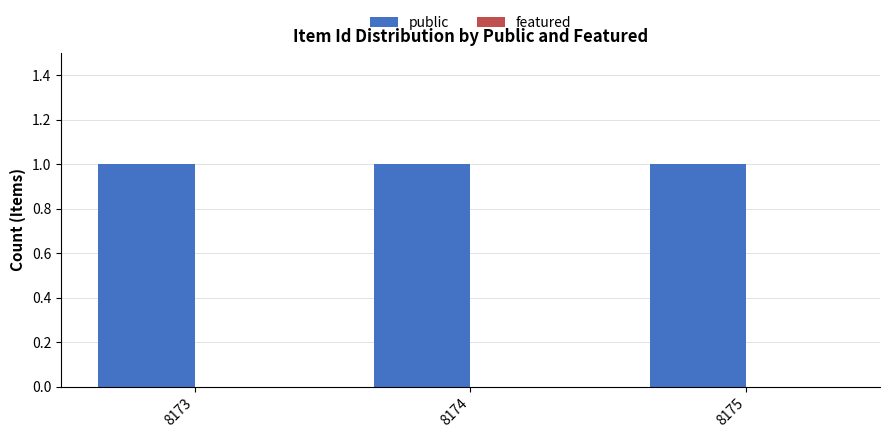

Which series has the largest range (max minus min)?

public